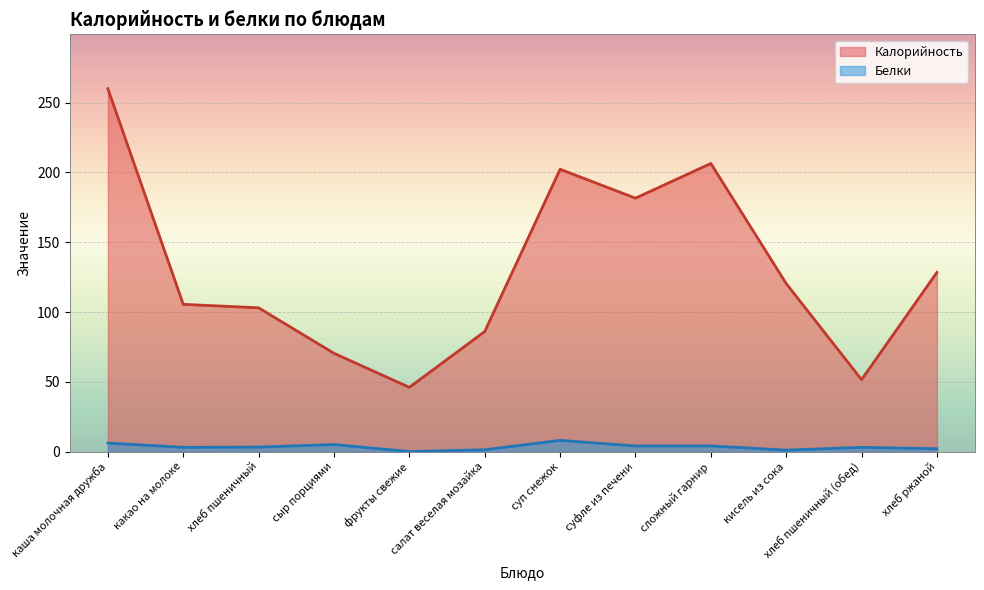

What are all the series names shown in the legend?

Калорийность, Белки